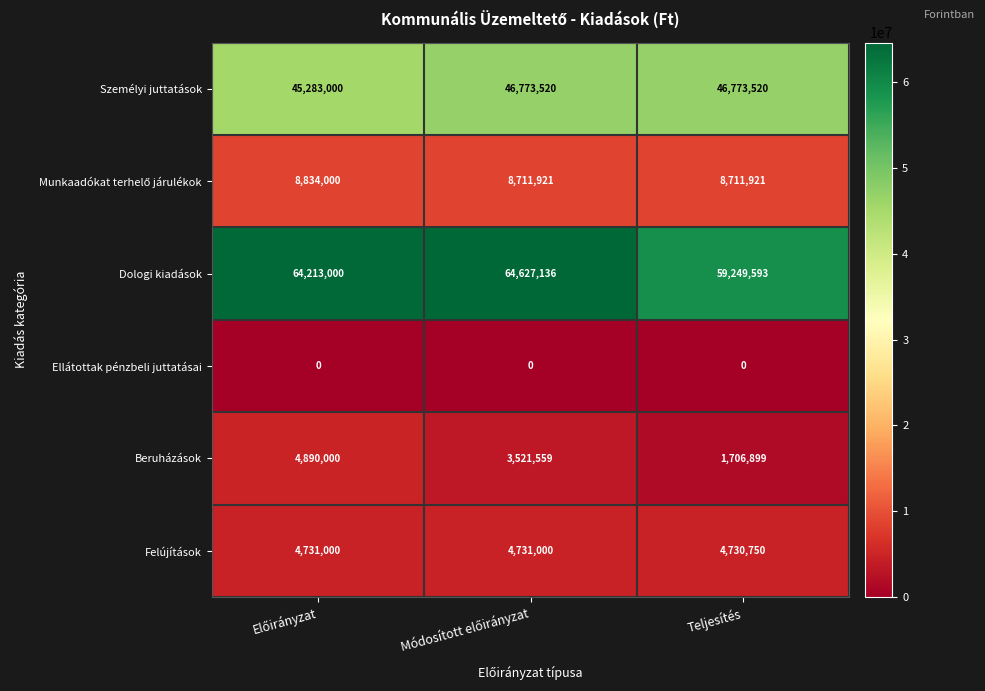

Which series has the largest range (max minus min)?

Dologi kiadások